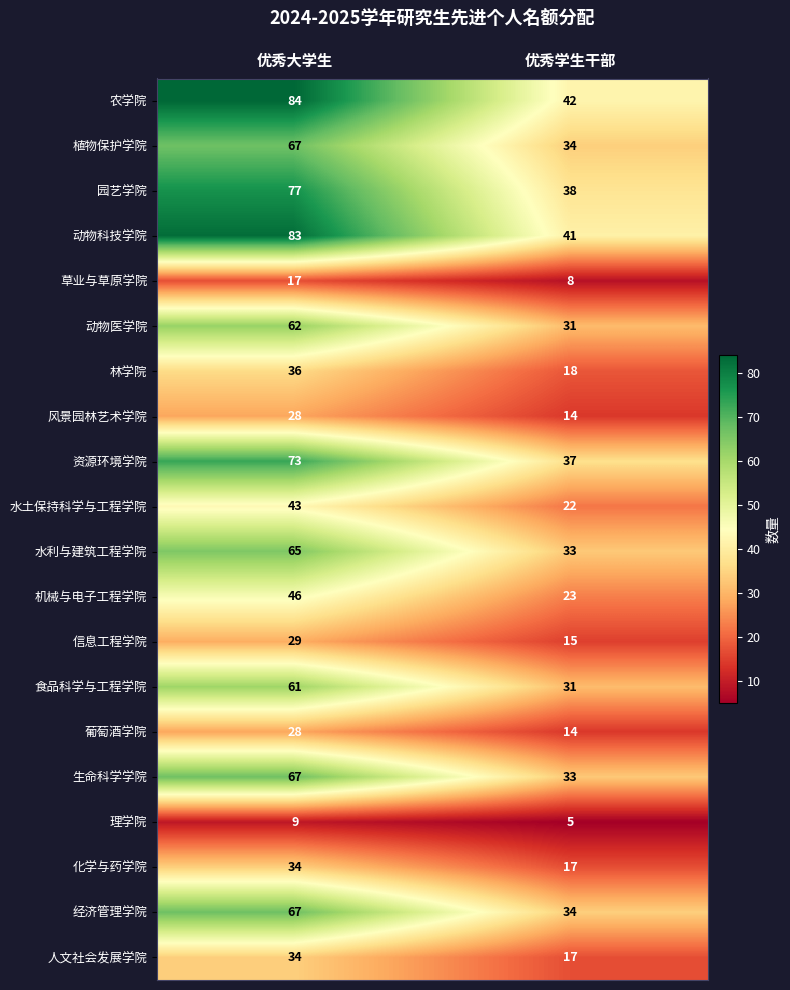

At which label is 机械与电子工程学院 closest to 34?

优秀学生干部